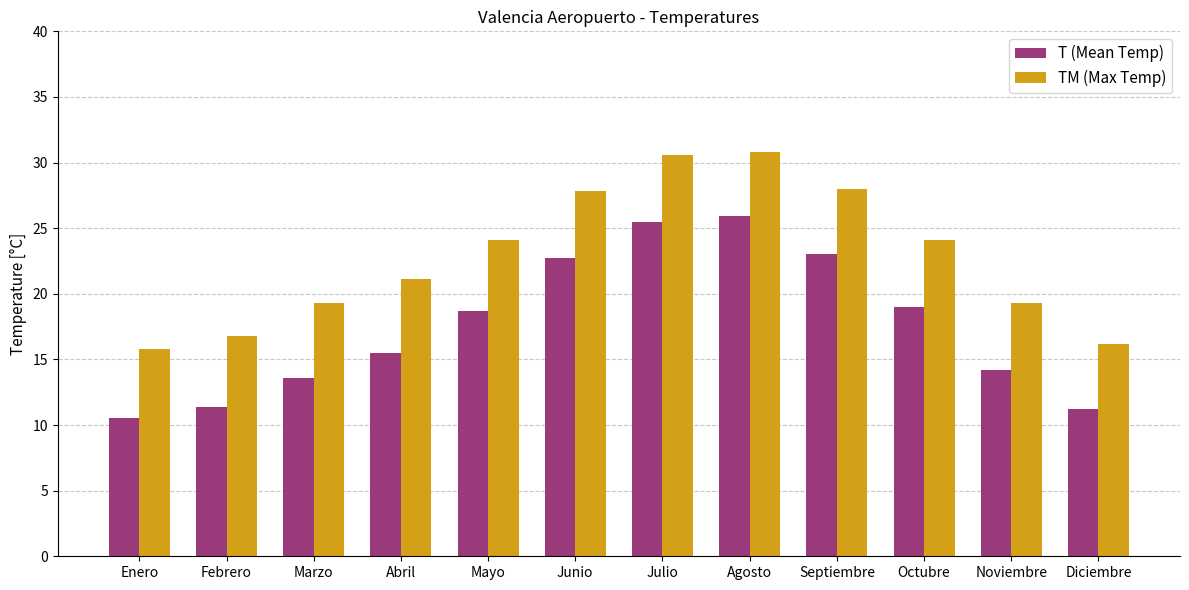

What are all the series names shown in the legend?

T (Mean Temp), TM (Max Temp)